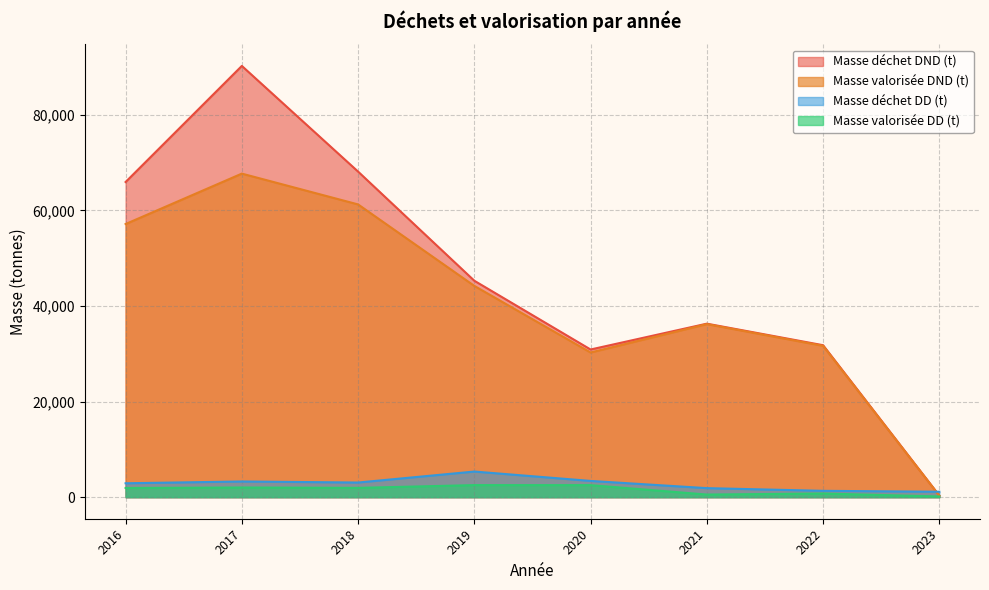

Is the value of Masse valorisée DD (t) at 2023 greater than the value of Masse déchet DND (t) at 2018?

No